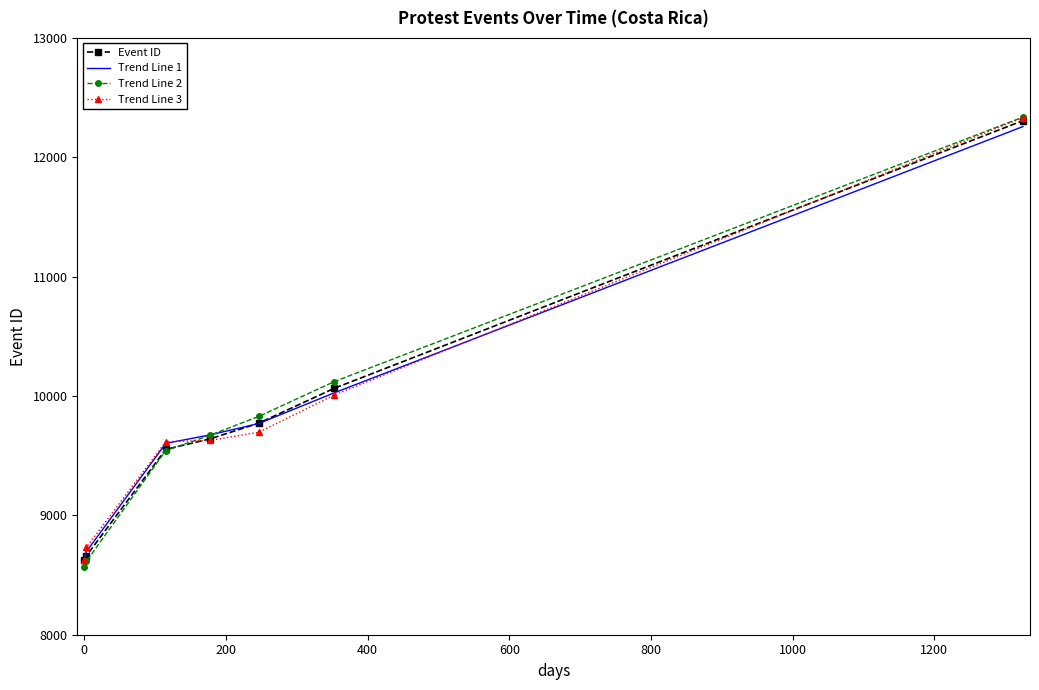

Which series has the largest range (max minus min)?

Trend Line 2